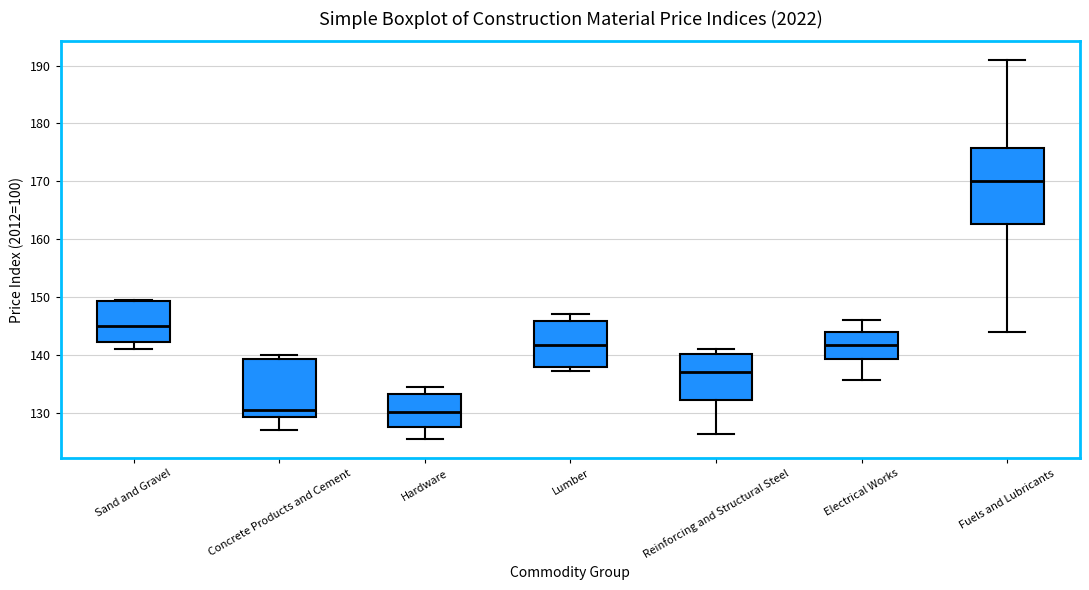

Reading left to right, read every box against the y-axis: the position of its median line, the range the box covers, and the ends of its whiskers. The values are not printed on the chart, so give them approximately, as read against the axis.

Sand and Gravel: median 145, box 142 to 149, whiskers 141 to 149
Concrete Products and Cement: median 130, box 129 to 139, whiskers 127 to 140
Hardware: median 130, box 128 to 133, whiskers 125 to 134
Lumber: median 142, box 138 to 146, whiskers 137 to 147
Reinforcing and Structural Steel: median 137, box 132 to 140, whiskers 126 to 141
Electrical Works: median 142, box 139 to 144, whiskers 136 to 146
Fuels and Lubricants: median 170, box 163 to 176, whiskers 144 to 191